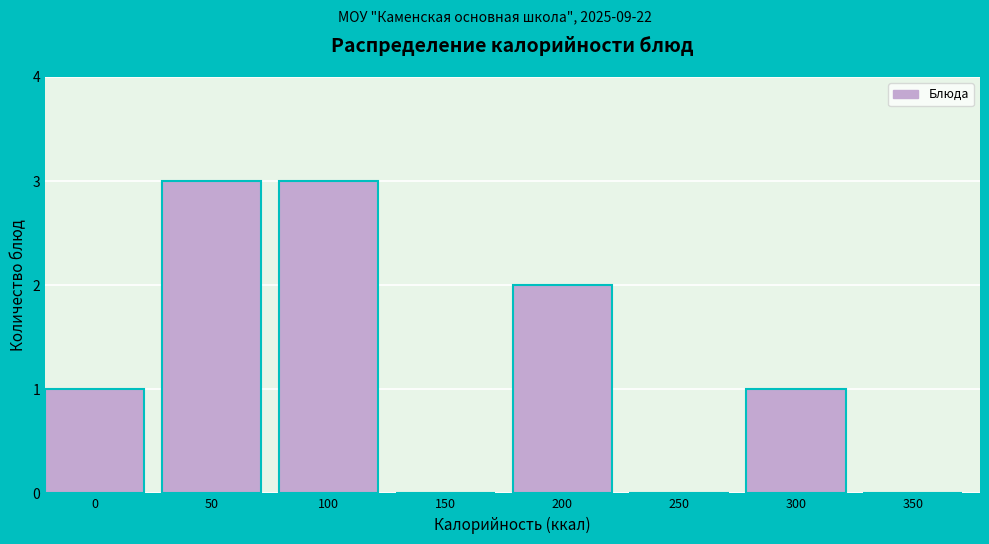

Reading left to right, extract all data points from this chart.

0=1	50=3	100=3	150=0	200=2	250=0	300=1	350=0